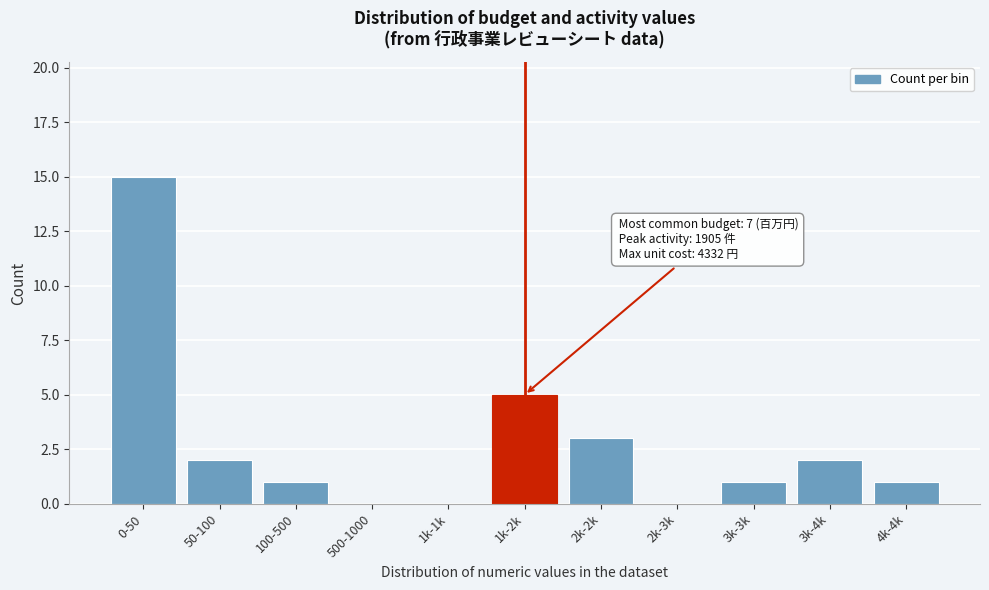

Reading right to left, extract all data points from this chart.

4k-4k=1	3k-4k=2	3k-3k=1	2k-3k=0	2k-2k=3	1k-2k=5	1k-1k=0	500-1000=0	100-500=1	50-100=2	0-50=15